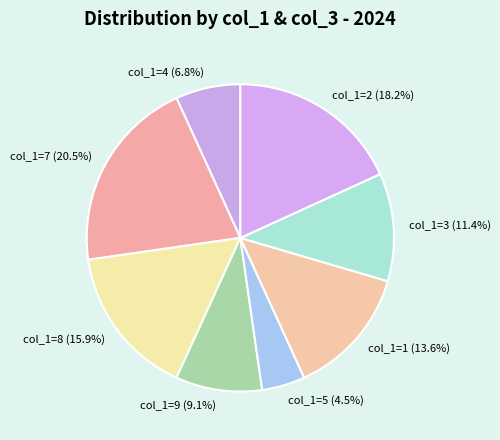

Is the sum of col_1=2 (18.2%) and col_1=9 (9.1%) greater than half?

No